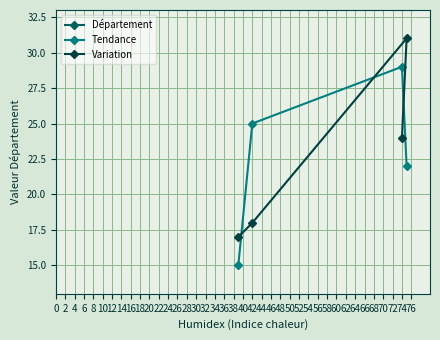

Does the chart have visible grid lines?

Yes